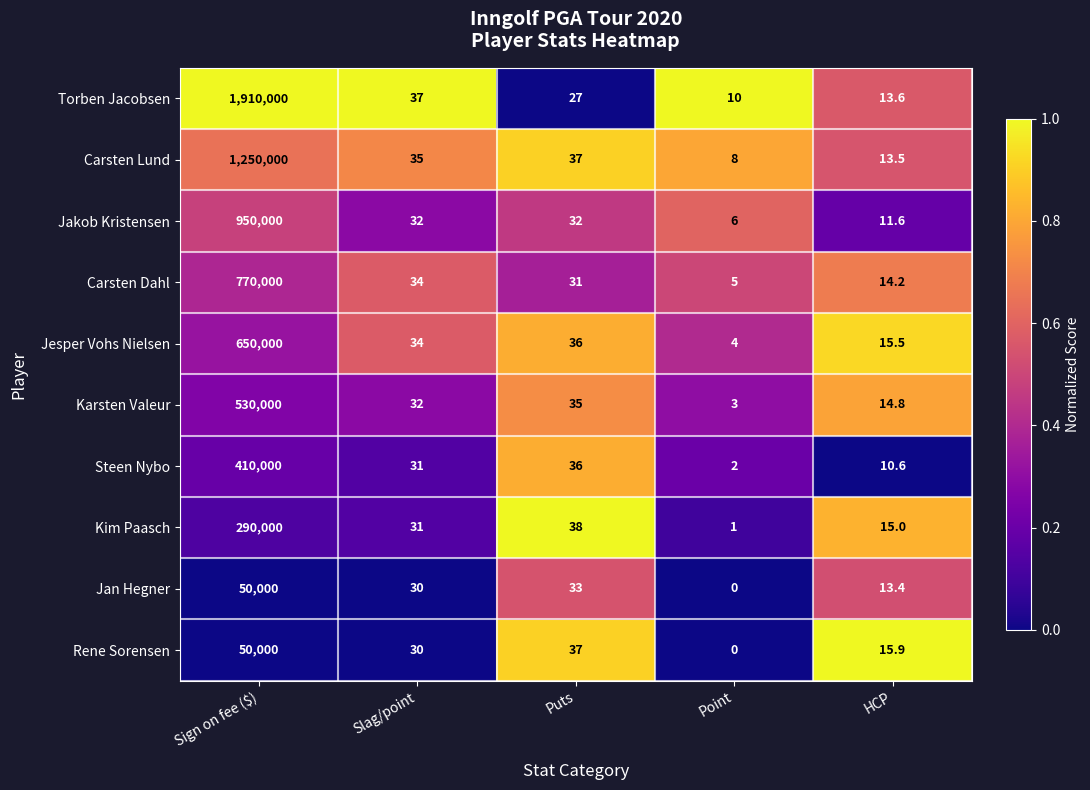

List the labels in order of Jesper Vohs Nielsen value, largest first.

Sign on fee ($), Puts, Slag/point, HCP, Point